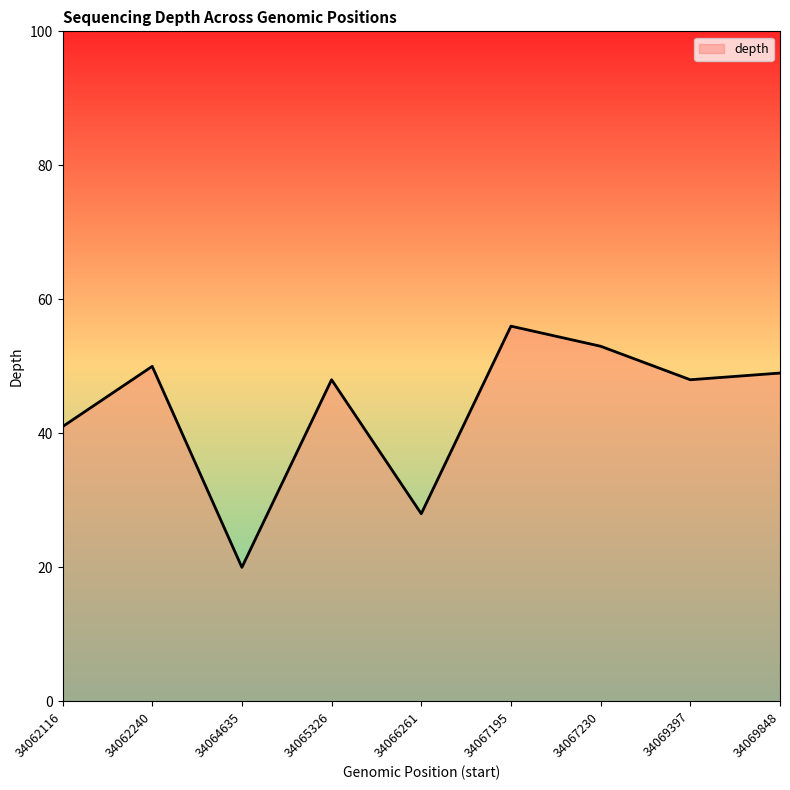

What is the ratio of the value at 34067230 to the value at 34069397?

1.1